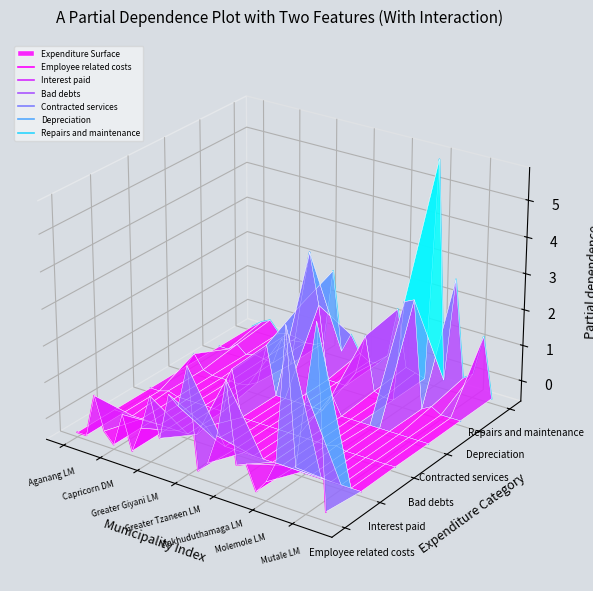

In Employee related costs, how many points are lower than both neighbors (excluding endpoints)?

9